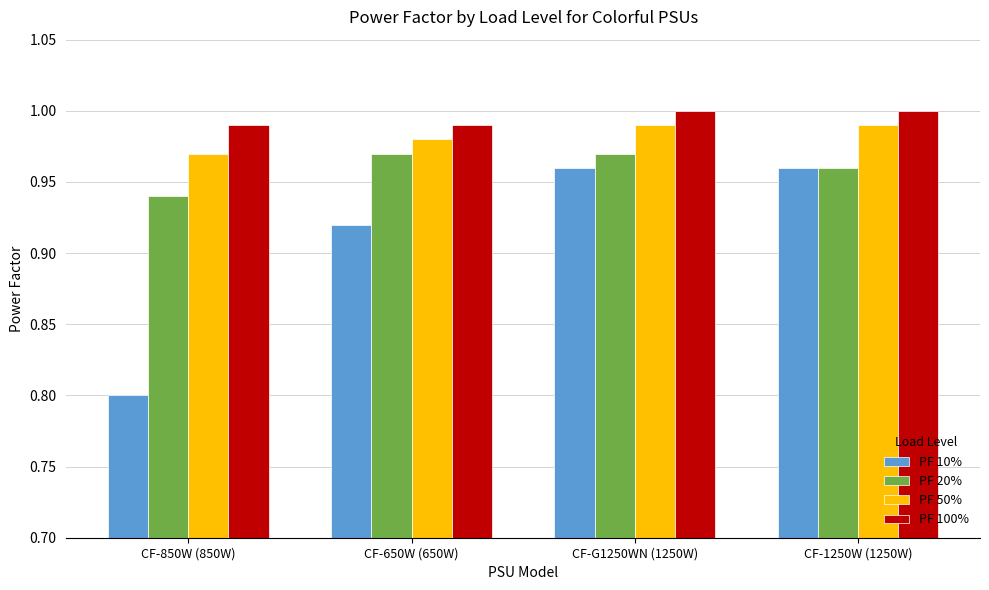

Which category has the lowest value across all series?

CF-850W (850W)